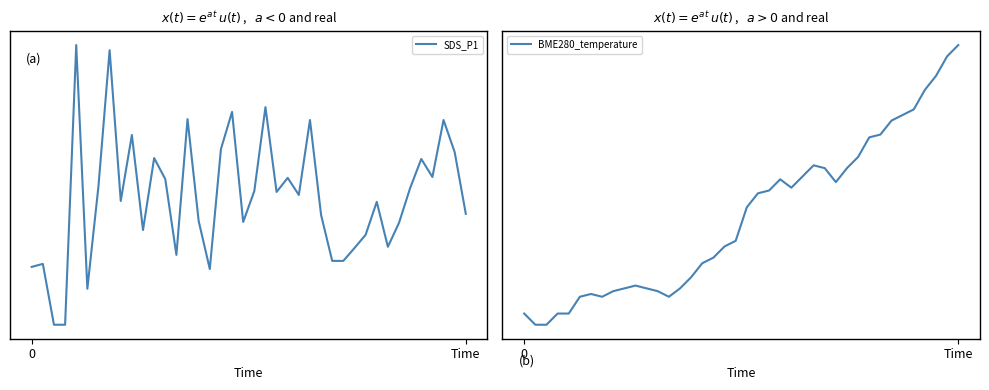

True or false: BME280_temperature has more than 1 interior local peaks.

True